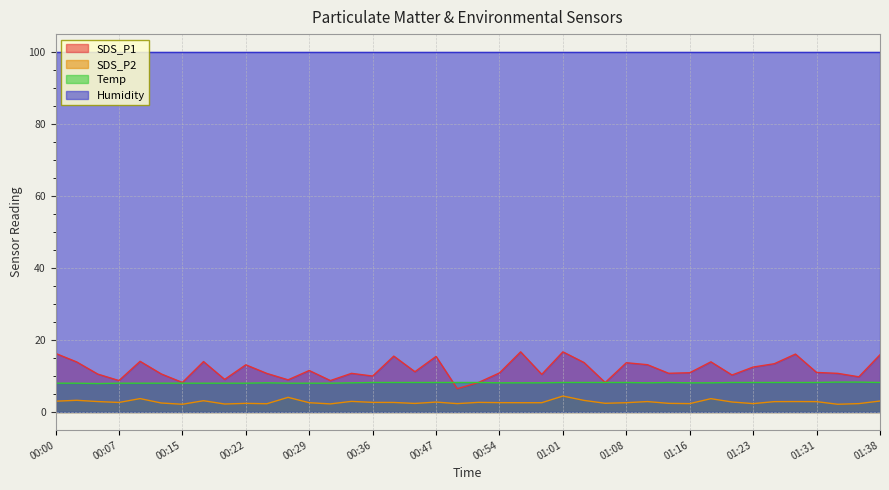

What is the difference between the maximum and minimum values in the Temp series?

0.4